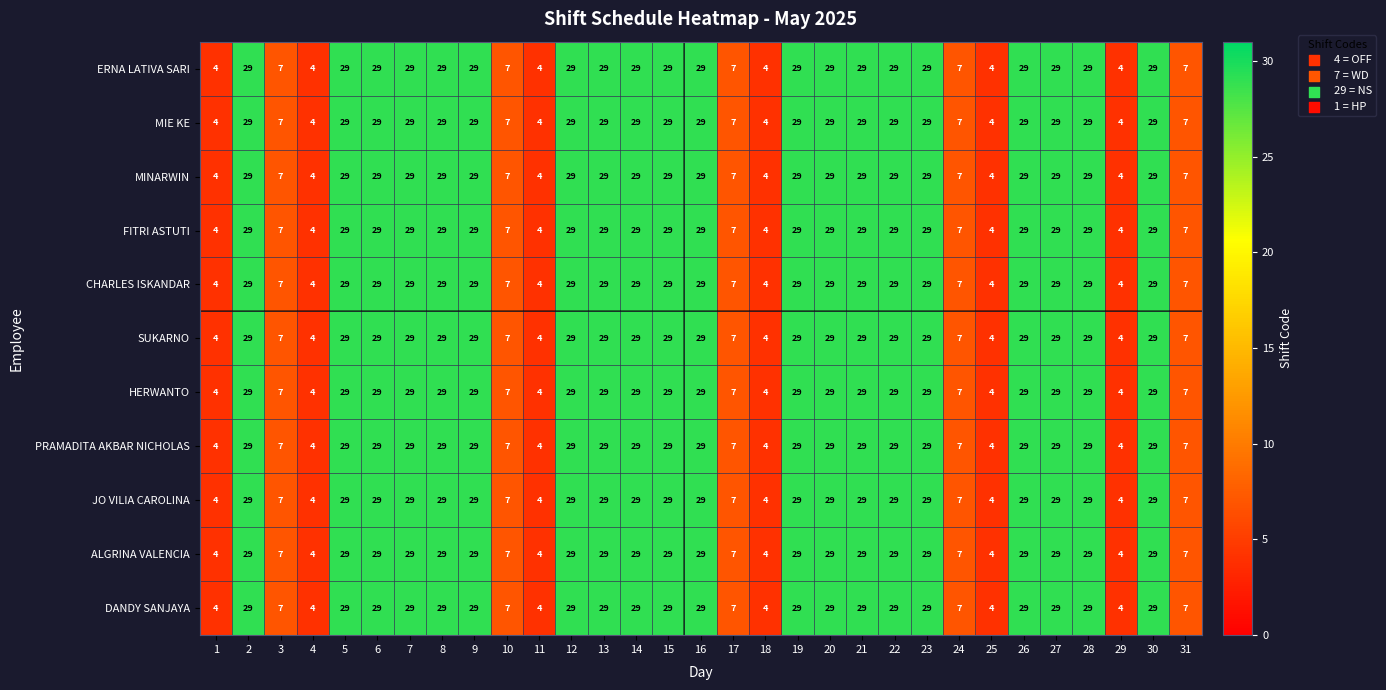

What is the maximum value shown in the chart?

29